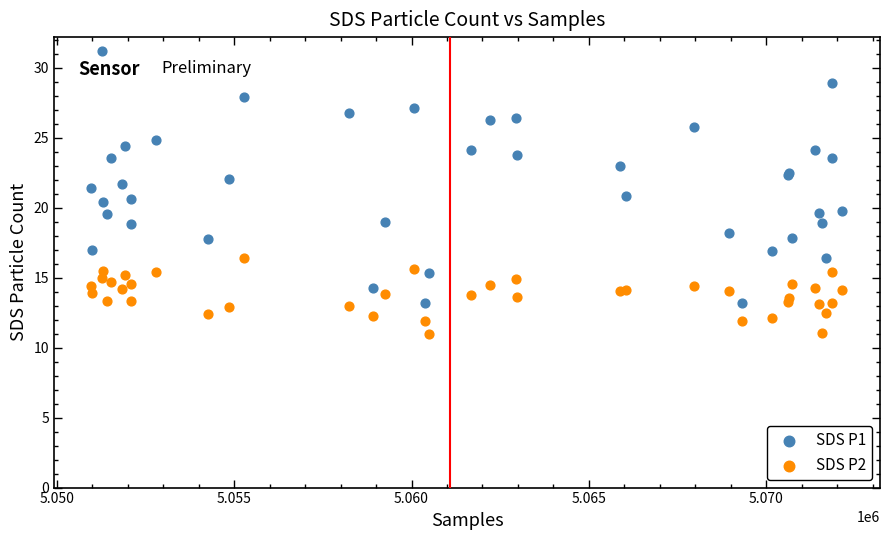

Which series contains the lowest Y value?

SDS P2